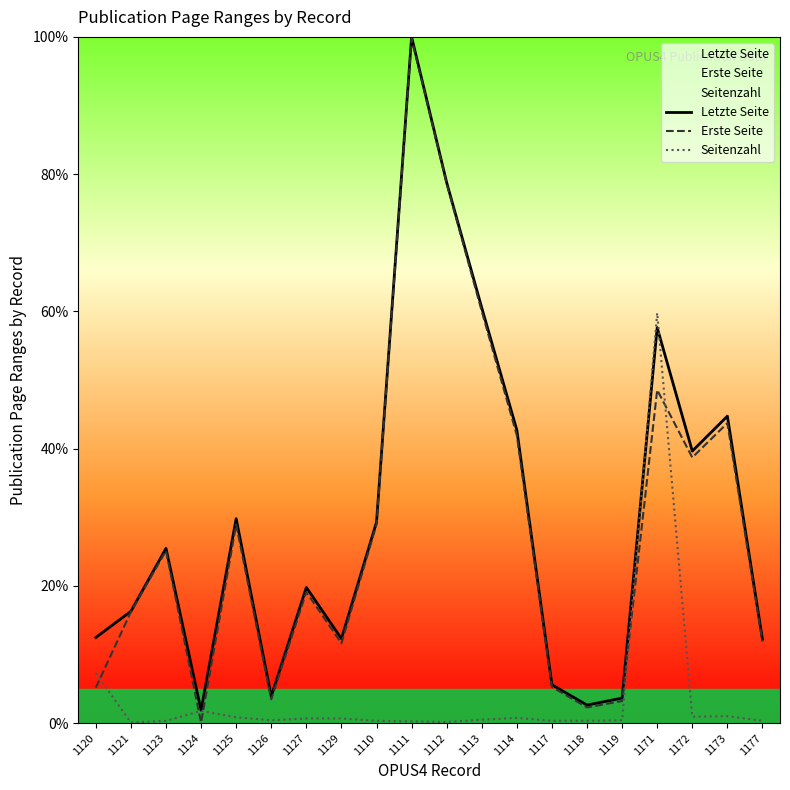

The value of Erste Seite at 1123 is 37.4. True or false?

False